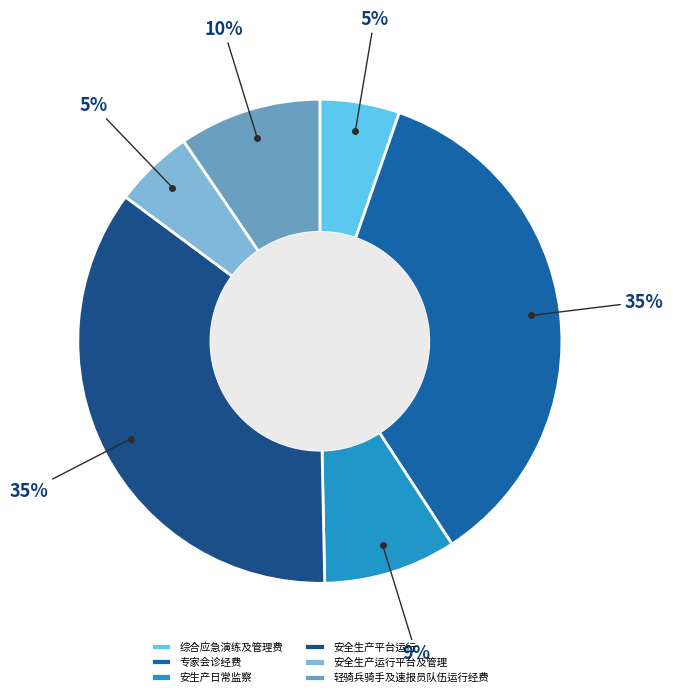

To the nearest percent, what is the difference between the largest and smallest slice percentages?

30%